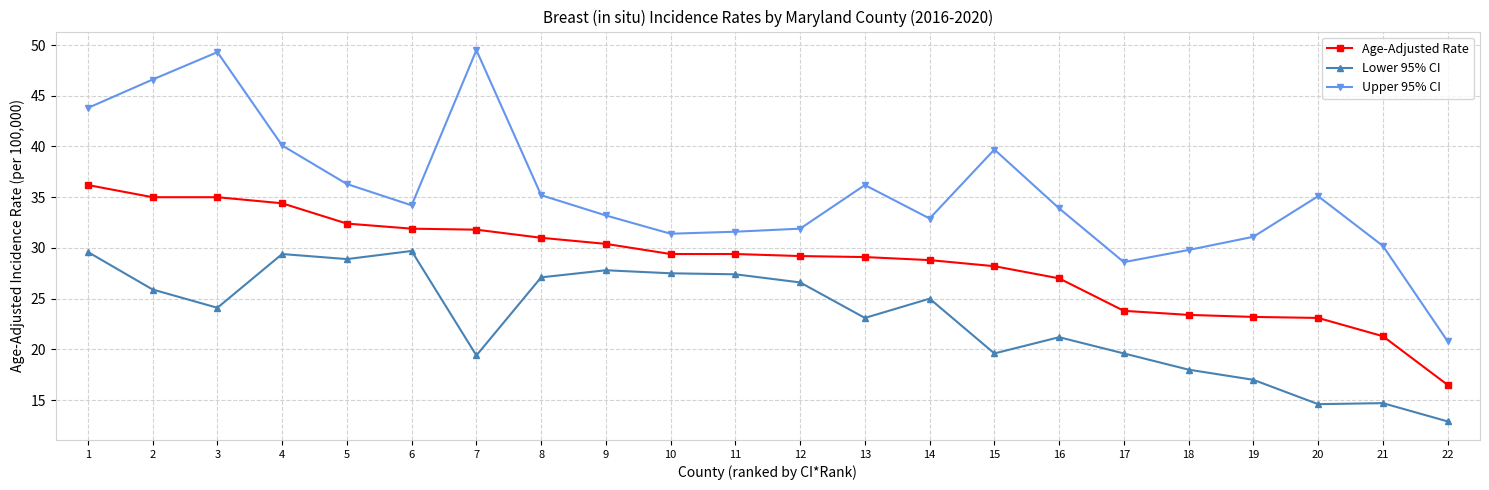

True or false: Age-Adjusted Rate and Lower 95% CI intersect in this chart.

False